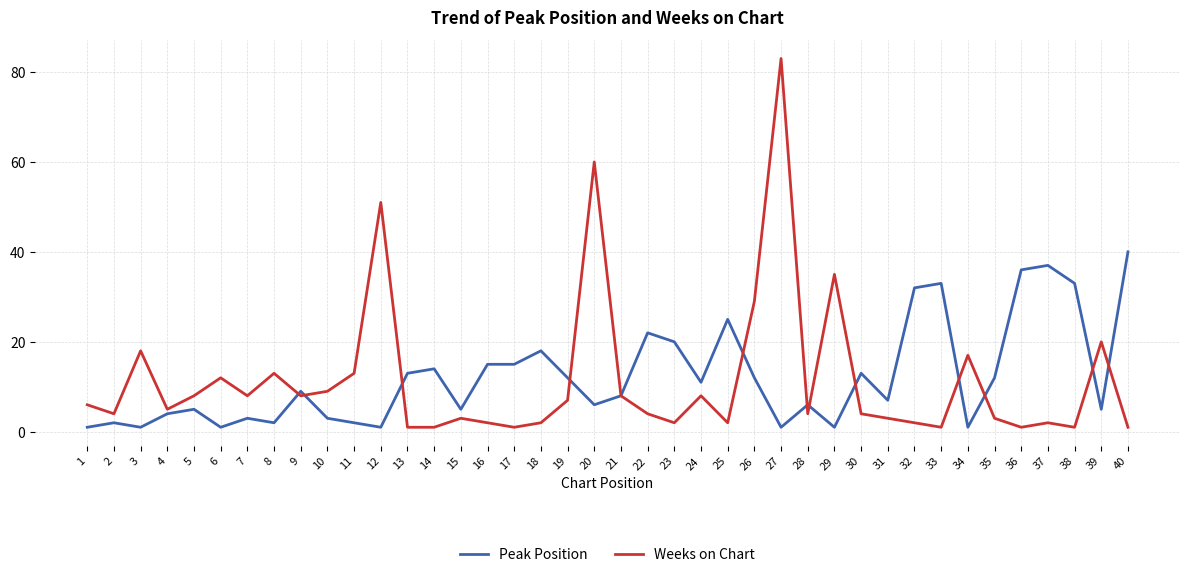

In Weeks on Chart, how many points are higher than both neighbors (excluding endpoints)?

12